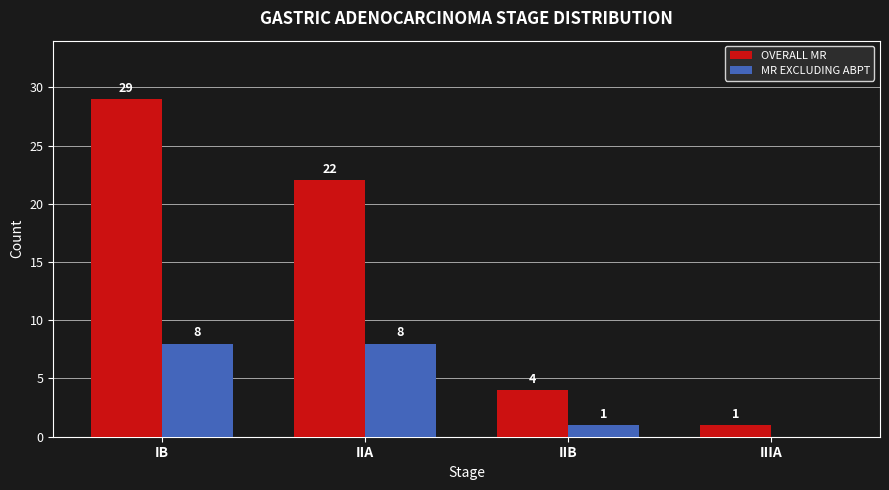

How many distinct data groups are displayed?

2